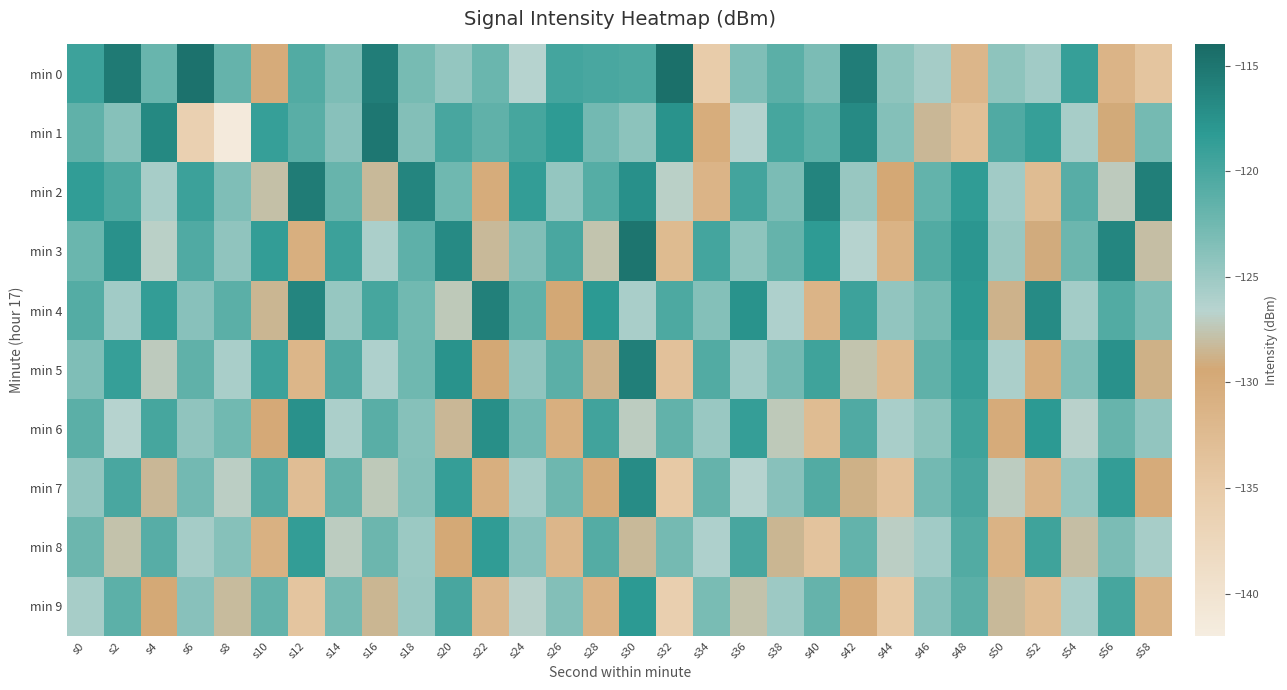

Reading left to right, extract all data points from this chart.

min 0: s0=-119.3	s2=-115.4	s4=-122.1	s6=-114.8	s8=-121.9	s10=-130.0	s12=-120.6	s14=-123.2	s16=-115.7	s18=-122.9	s20=-124.6	s22=-122.1	s24=-126.5	s26=-119.8	s28=-120.0	s30=-120.3	s32=-114.5	s34=-135.2	s36=-123.3	s38=-121.2	s40=-123.1	s42=-115.7	s44=-124.3	s46=-125.6	s48=-131.8	s50=-124.2	s52=-125.3	s54=-118.8	s56=-131.4	s58=-134.1
min 1: s0=-121.5	s2=-123.8	s4=-116.7	s6=-136.2	s8=-141.5	s10=-118.8	s12=-121.0	s14=-123.9	s16=-115.2	s18=-123.6	s20=-120.0	s22=-121.5	s24=-119.8	s26=-118.3	s28=-122.7	s30=-124.1	s32=-117.6	s34=-130.2	s36=-126.4	s38=-119.9	s40=-121.3	s42=-116.8	s44=-123.7	s46=-128.4	s48=-133.1	s50=-120.5	s52=-118.9	s54=-125.6	s56=-129.3	s58=-122.8
min 2: s0=-118.5	s2=-120.3	s4=-125.7	s6=-119.2	s8=-123.4	s10=-127.8	s12=-115.6	s14=-121.9	s16=-128.3	s18=-116.4	s20=-122.5	s22=-130.1	s24=-118.7	s26=-124.6	s28=-120.8	s30=-117.3	s32=-126.9	s34=-131.4	s36=-119.6	s38=-123.1	s40=-116.2	s42=-124.8	s44=-129.5	s46=-121.7	s48=-118.4	s50=-125.3	s52=-132.6	s54=-120.9	s56=-127.2	s58=-115.8
min 3: s0=-122.1	s2=-117.4	s4=-126.8	s6=-120.5	s8=-124.3	s10=-118.7	s12=-130.6	s14=-119.2	s16=-125.9	s18=-121.4	s20=-116.8	s22=-128.3	s24=-123.5	s26=-120.1	s28=-127.6	s30=-114.9	s32=-132.4	s34=-119.7	s36=-124.2	s38=-121.8	s40=-118.3	s42=-126.5	s44=-131.2	s46=-120.6	s48=-117.9	s50=-124.8	s52=-129.1	s54=-122.3	s56=-116.5	s58=-127.9
min 4: s0=-120.7	s2=-125.3	s4=-118.6	s6=-123.9	s8=-121.2	s10=-128.5	s12=-116.4	s14=-124.7	s16=-119.8	s18=-122.6	s20=-127.3	s22=-115.9	s24=-121.5	s26=-129.4	s28=-118.2	s30=-125.8	s32=-120.3	s34=-123.7	s36=-117.6	s38=-126.1	s40=-131.5	s42=-119.3	s44=-124.5	s46=-122.8	s48=-118.1	s50=-128.7	s52=-116.9	s54=-125.4	s56=-120.6	s58=-123.2
min 5: s0=-123.4	s2=-118.9	s4=-127.2	s6=-121.5	s8=-125.8	s10=-119.3	s12=-131.7	s14=-120.4	s16=-126.1	s18=-122.5	s20=-117.6	s22=-129.4	s24=-124.3	s26=-121.2	s28=-128.7	s30=-115.8	s32=-133.5	s34=-120.6	s36=-125.3	s38=-122.7	s40=-119.4	s42=-127.6	s44=-132.3	s46=-121.5	s48=-118.8	s50=-125.9	s52=-130.2	s54=-123.4	s56=-117.5	s58=-128.8
min 6: s0=-121.2	s2=-126.5	s4=-119.8	s6=-124.3	s8=-122.6	s10=-129.7	s12=-117.5	s14=-125.9	s16=-121.1	s18=-123.8	s20=-128.4	s22=-117.2	s24=-122.7	s26=-130.6	s28=-119.5	s30=-127.1	s32=-121.6	s34=-124.9	s36=-118.8	s38=-127.3	s40=-132.7	s42=-120.5	s44=-125.8	s46=-124.1	s48=-119.4	s50=-130.0	s52=-118.2	s54=-126.7	s56=-121.9	s58=-124.5
min 7: s0=-124.5	s2=-120.1	s4=-128.4	s6=-122.7	s8=-127.0	s10=-120.5	s12=-132.9	s14=-121.6	s16=-127.3	s18=-123.7	s20=-118.8	s22=-130.6	s24=-125.5	s26=-122.4	s28=-129.9	s30=-117.0	s32=-134.7	s34=-121.8	s36=-126.5	s38=-123.9	s40=-120.6	s42=-128.8	s44=-133.5	s46=-122.7	s48=-120.0	s50=-127.1	s52=-131.4	s54=-124.6	s56=-118.7	s58=-130.0
min 8: s0=-122.3	s2=-127.7	s4=-121.0	s6=-125.5	s8=-123.8	s10=-130.9	s12=-118.7	s14=-127.1	s16=-122.3	s18=-125.0	s20=-129.6	s22=-118.4	s24=-123.9	s26=-131.8	s28=-120.7	s30=-128.3	s32=-122.8	s34=-126.1	s36=-120.0	s38=-128.5	s40=-133.9	s42=-121.7	s44=-127.0	s46=-125.3	s48=-120.6	s50=-131.2	s52=-119.4	s54=-127.9	s56=-123.1	s58=-125.7
min 9: s0=-125.7	s2=-121.3	s4=-129.6	s6=-123.9	s8=-128.2	s10=-121.7	s12=-134.1	s14=-122.8	s16=-128.5	s18=-124.9	s20=-120.0	s22=-131.8	s24=-126.7	s26=-123.6	s28=-131.1	s30=-118.2	s32=-135.9	s34=-123.0	s36=-127.7	s38=-125.1	s40=-121.8	s42=-130.0	s44=-134.7	s46=-123.9	s48=-121.2	s50=-128.3	s52=-132.6	s54=-125.8	s56=-119.9	s58=-131.2